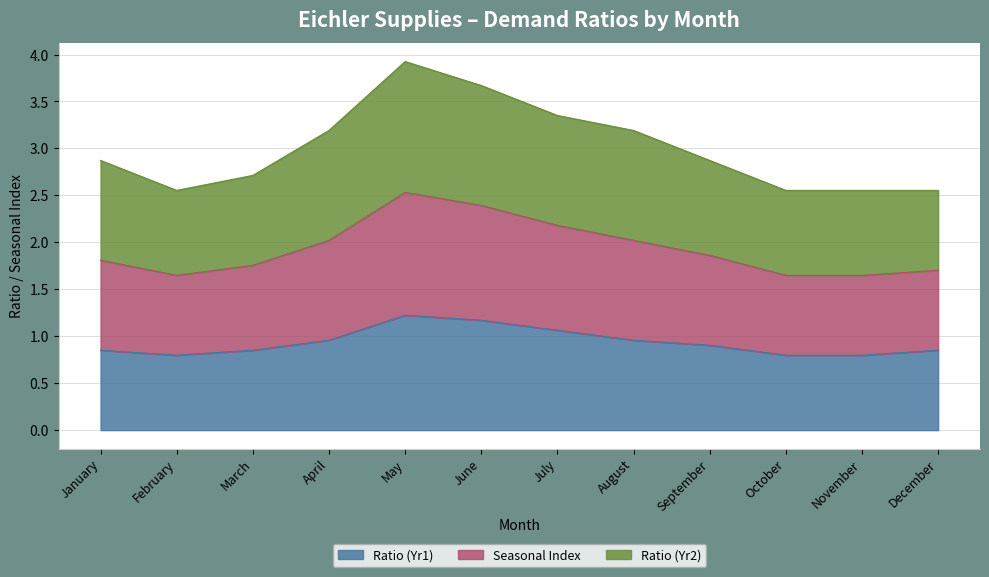

How many lines are shown in the chart?

3